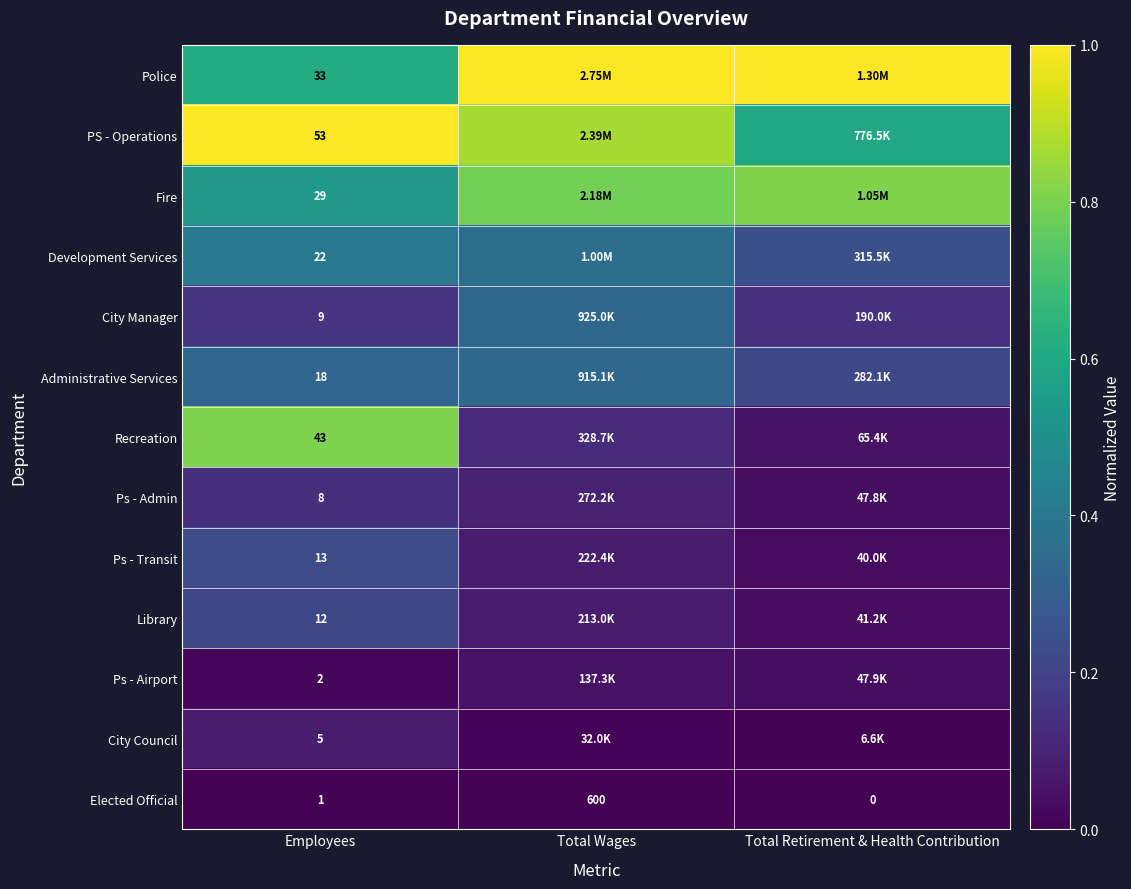

How many data points in Elected Official are less than 1?

1